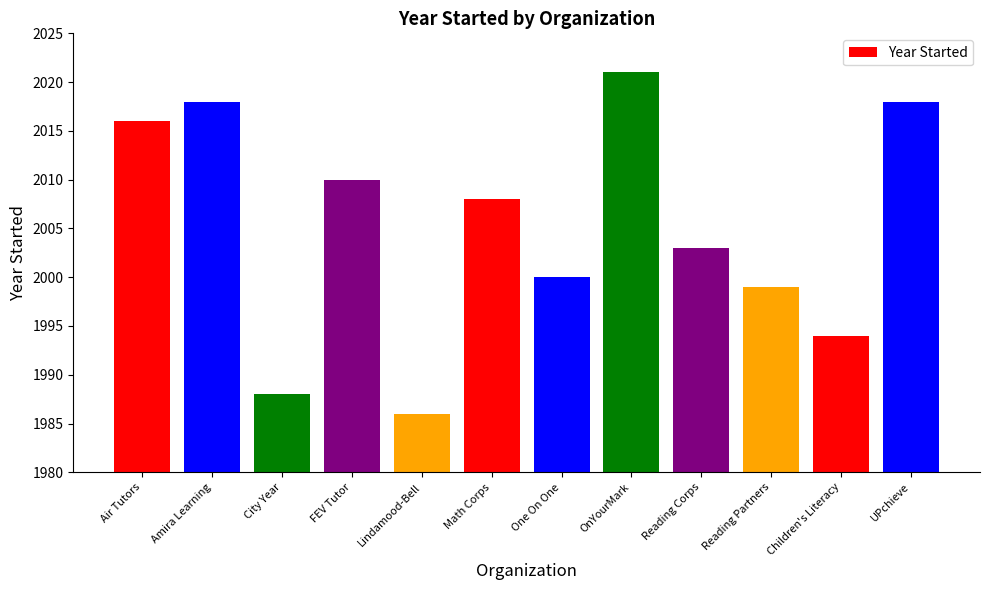

What is the minimum value shown in the chart?

1986